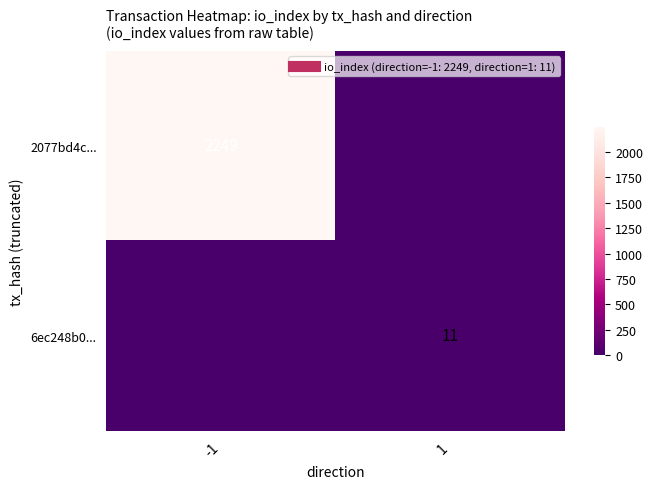

What is the difference between the maximum and minimum values in the 6ec248b0... series?

11